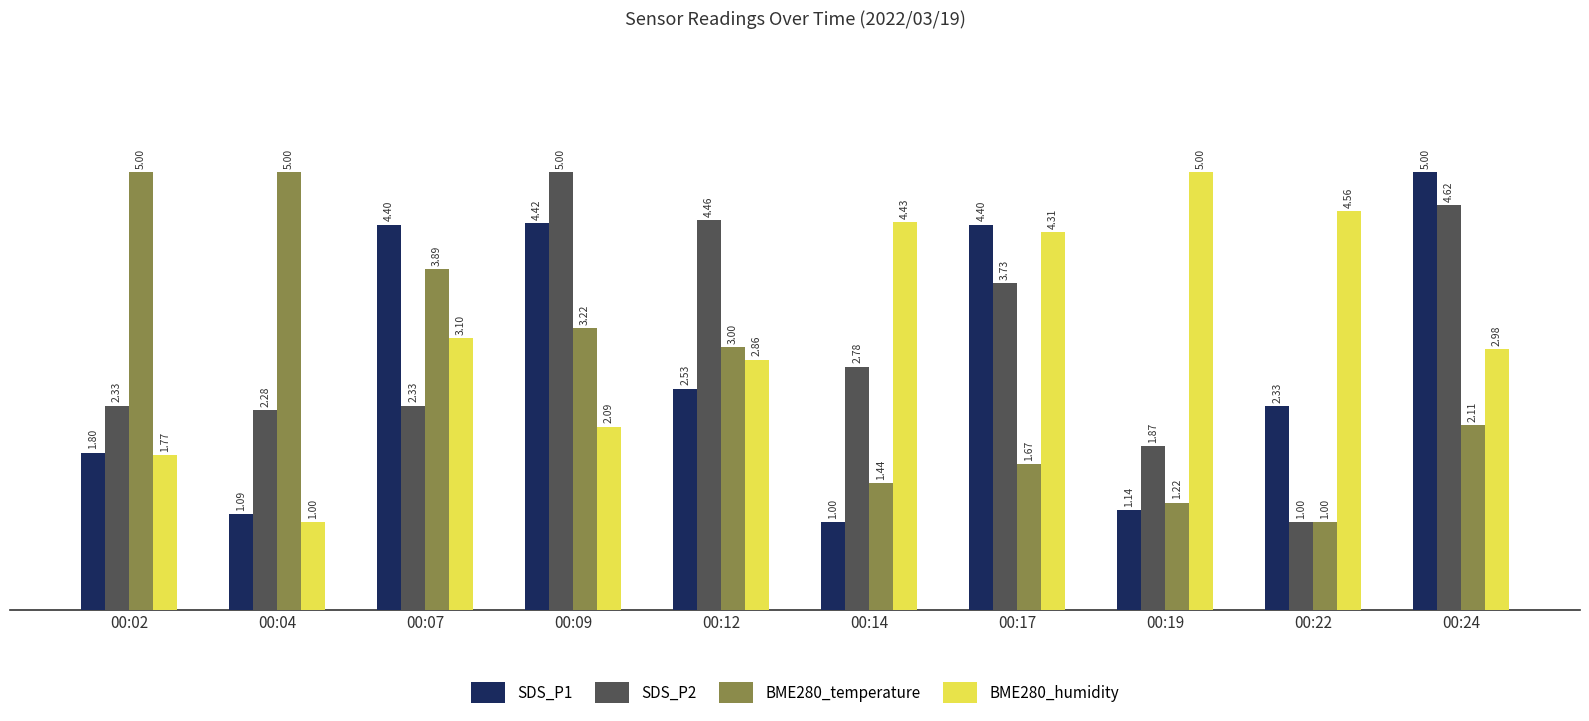

Between 00:07 and 00:12, which series saw the biggest shift?

SDS_P2